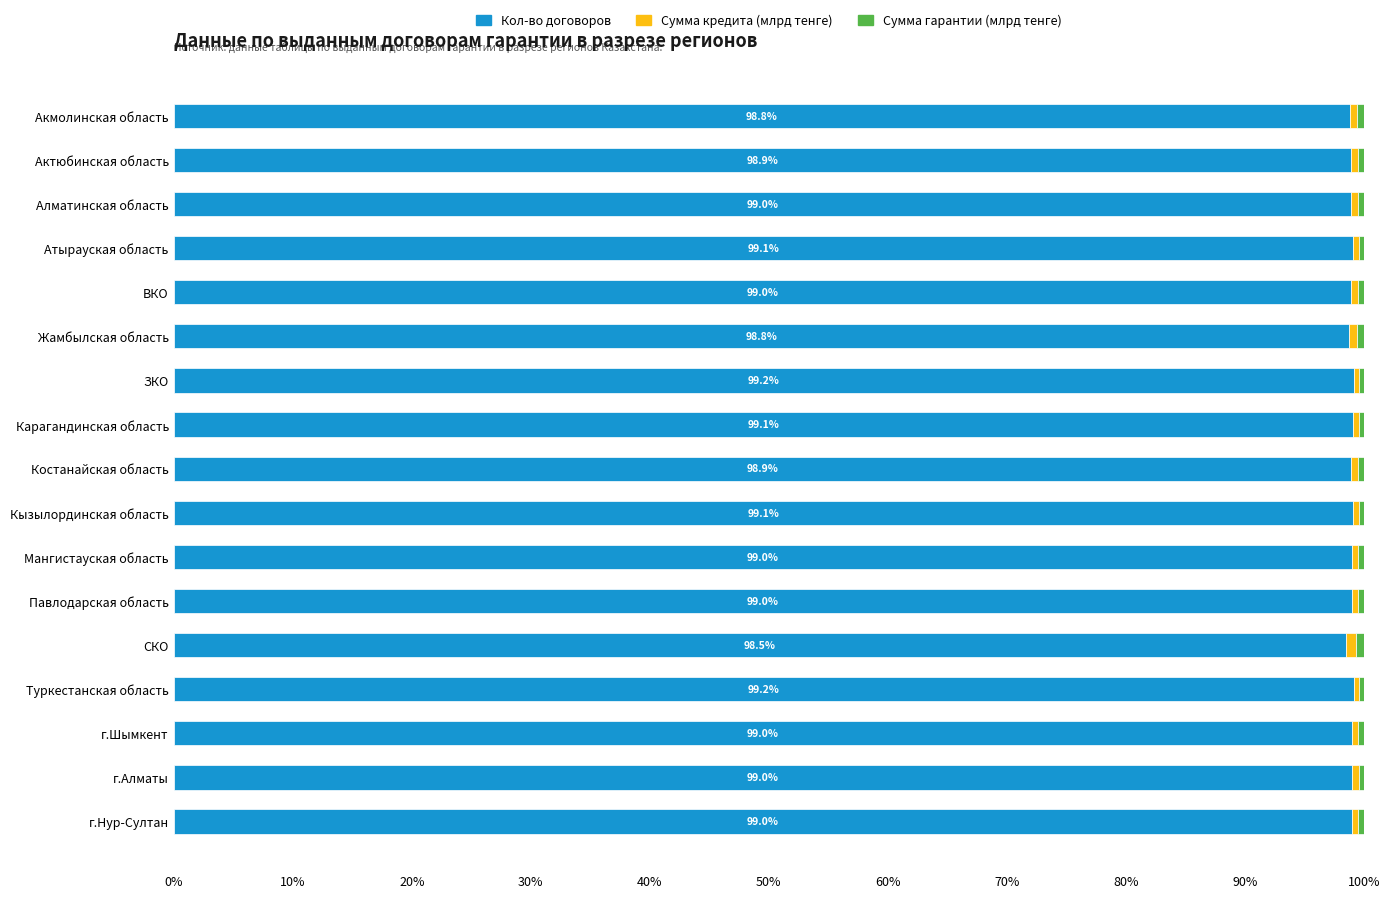

The value of Кол-во договоров at Алматинская область is 99.0. True or false?

True